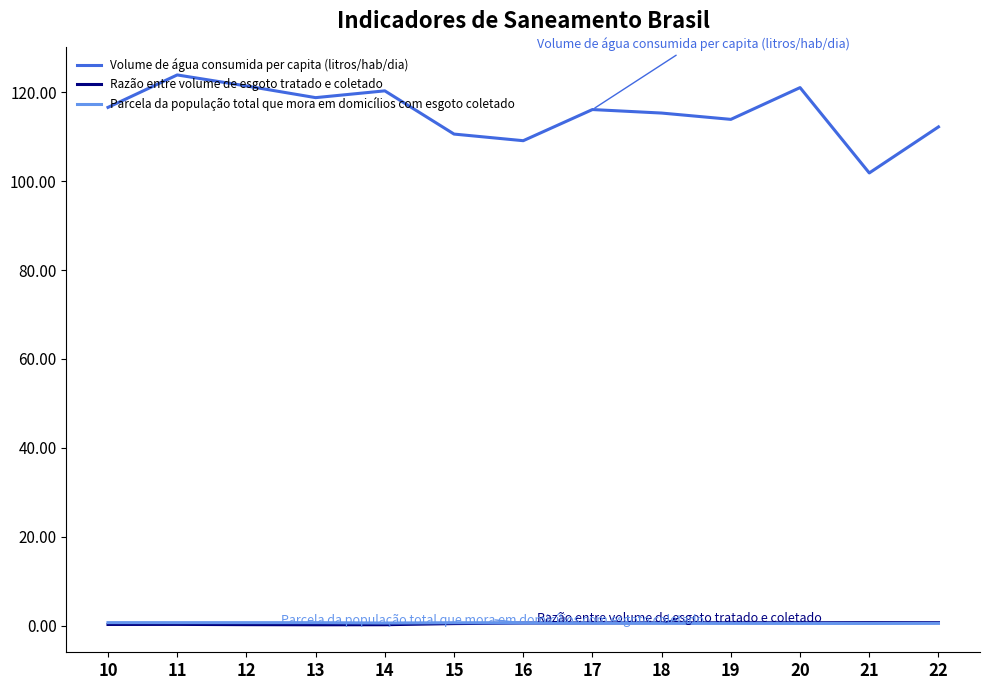

Which series has the widest spread of values?

Volume de água consumida per capita (litros/hab/dia)